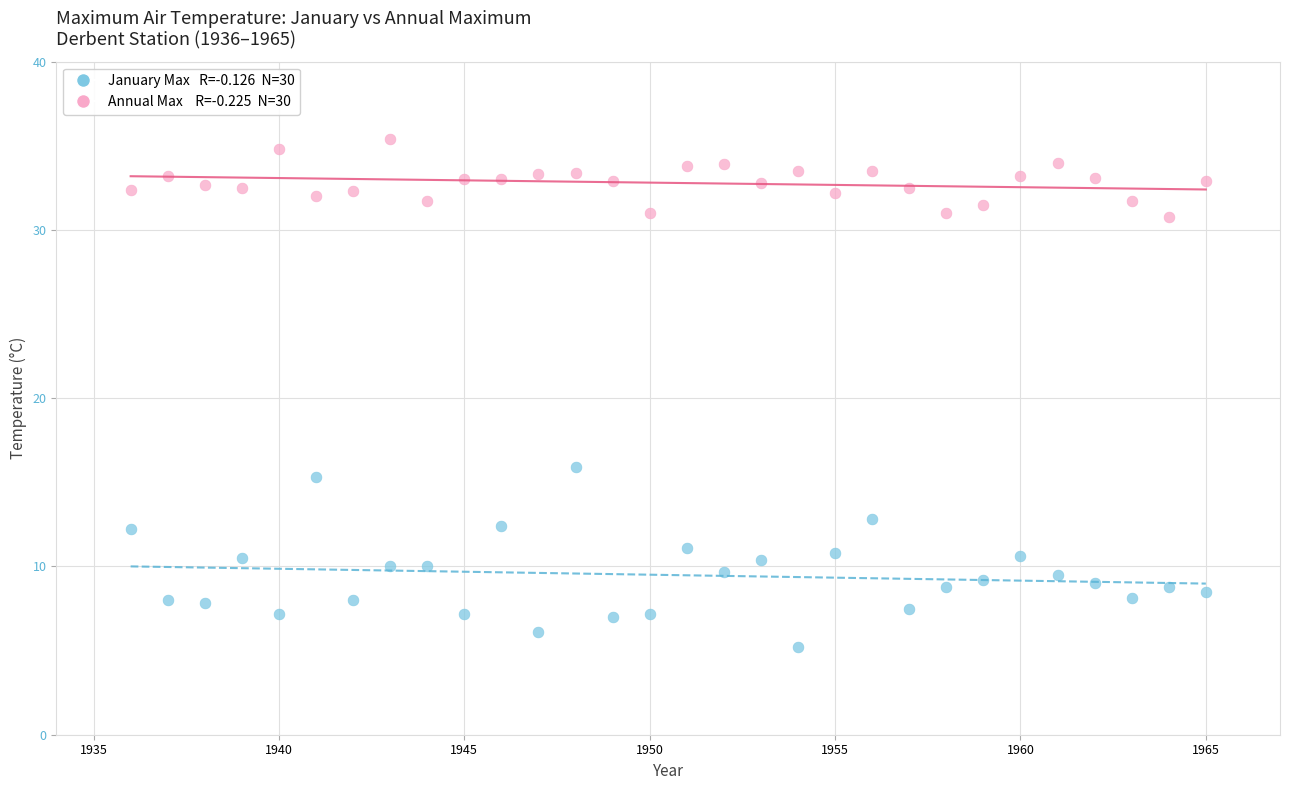

Across all series, what Y value is closest to 20?

15.9